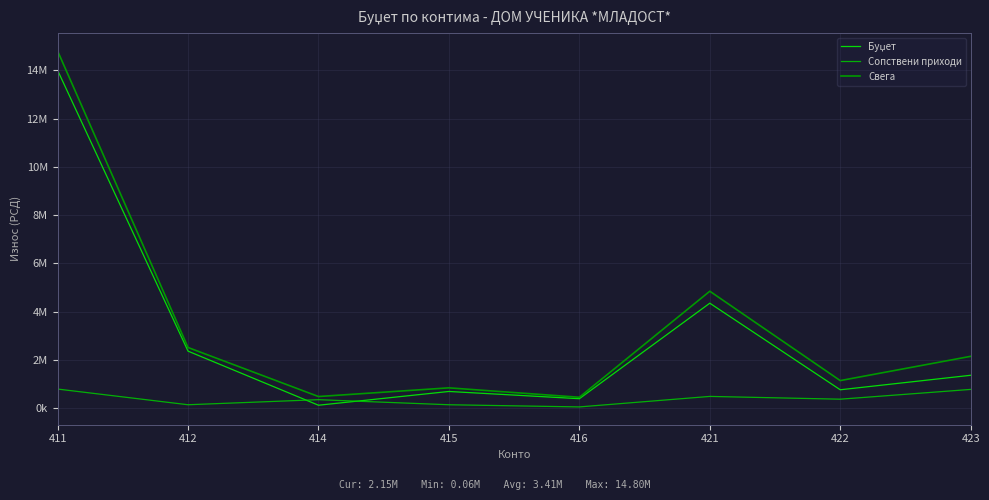

The value of Сопствени приходи at 421 is 495000. True or false?

True